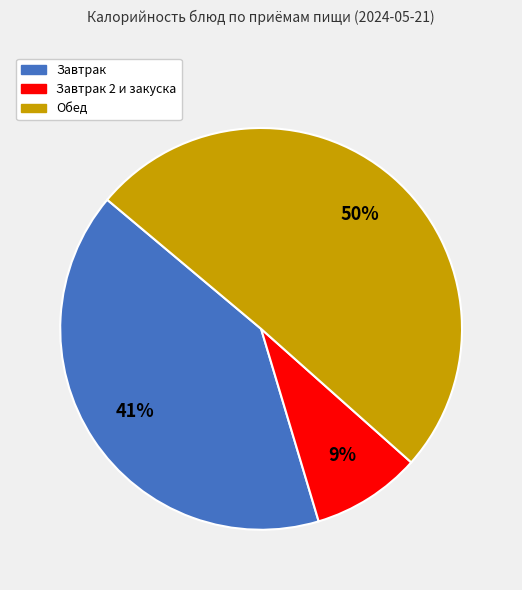

Count the number of slices in the pie.

3